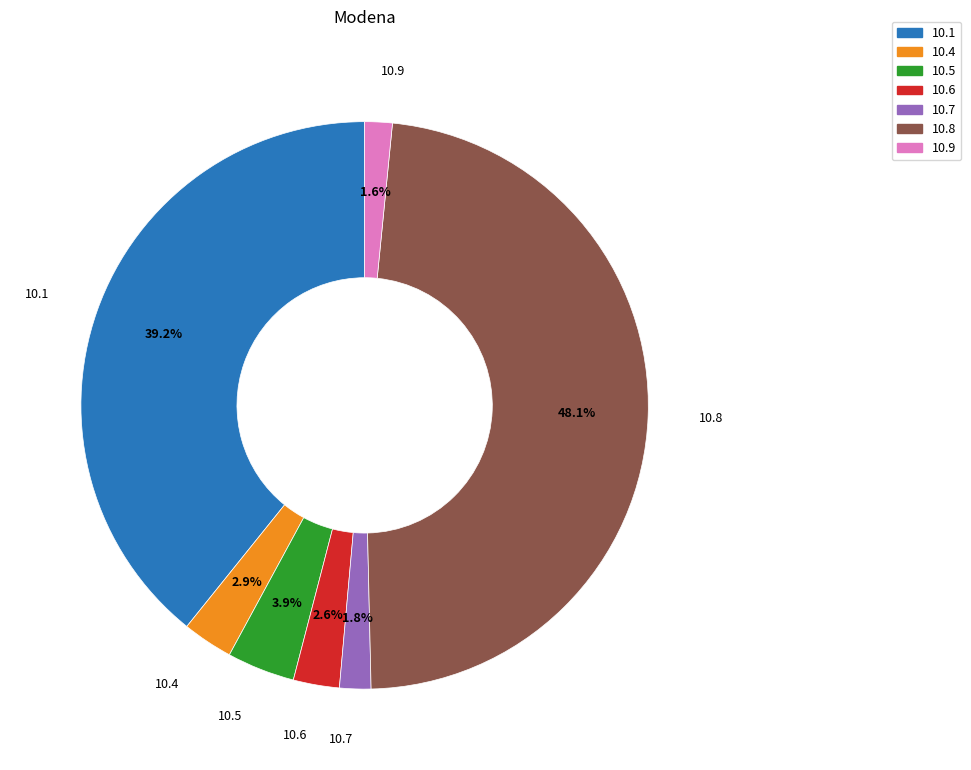

How many segments does this pie chart have?

7